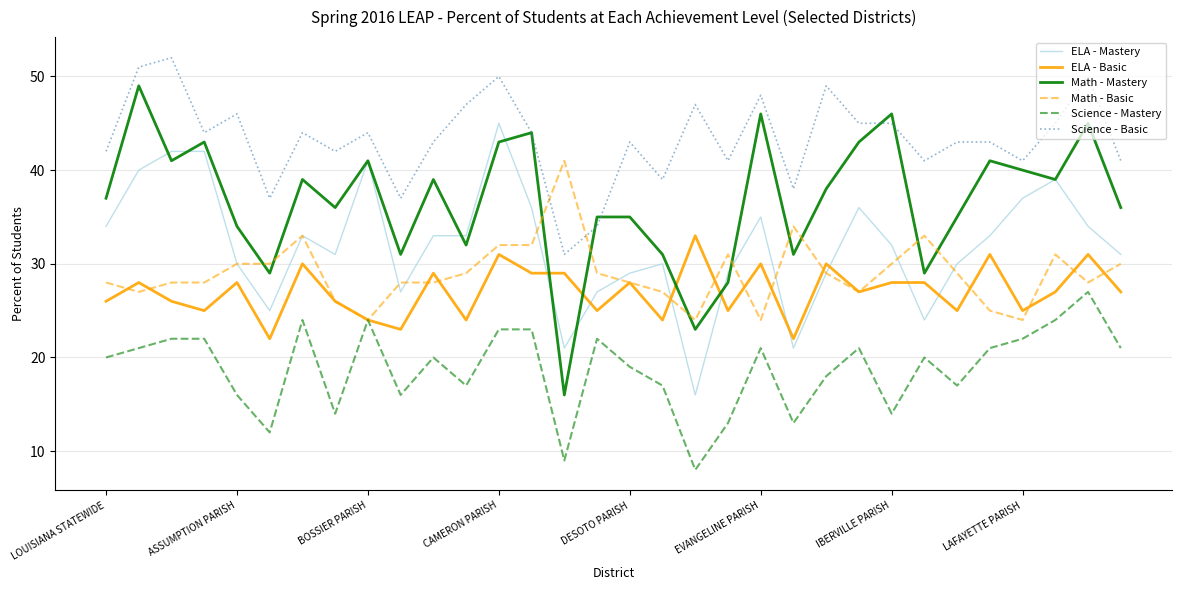

True or false: Math - Basic has more than 0 points higher than both neighbors.

True